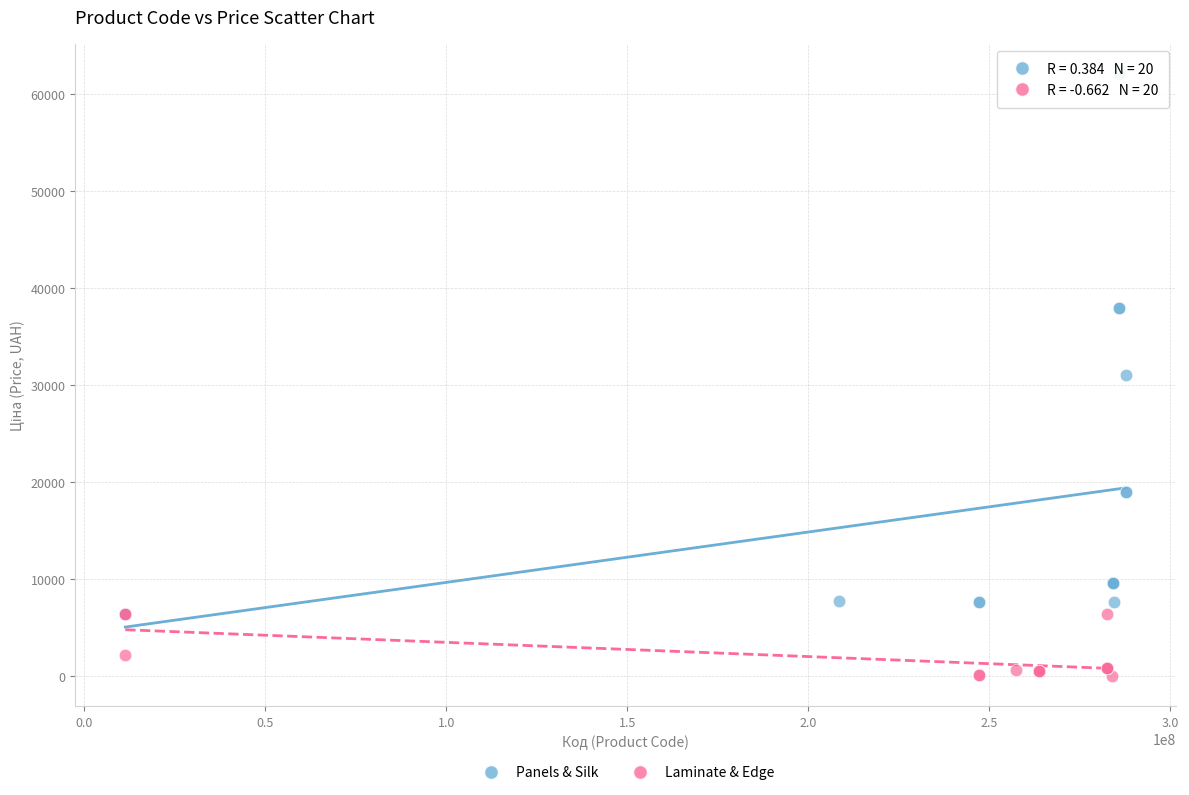

Which series reaches the maximum Y coordinate?

Panels & Silk